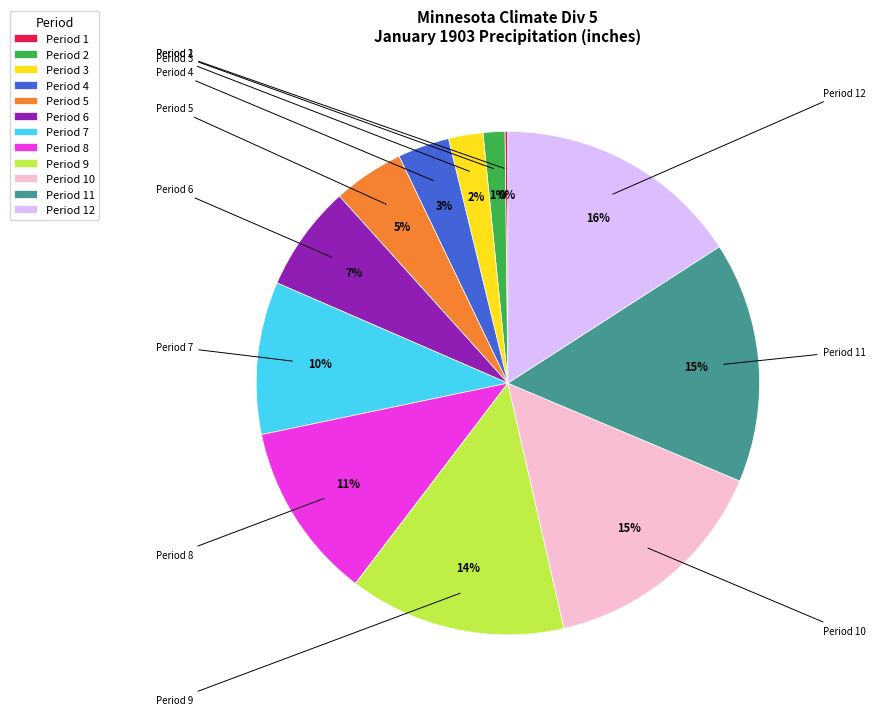

Between Period 6 and Period 4, which is larger?

Period 6